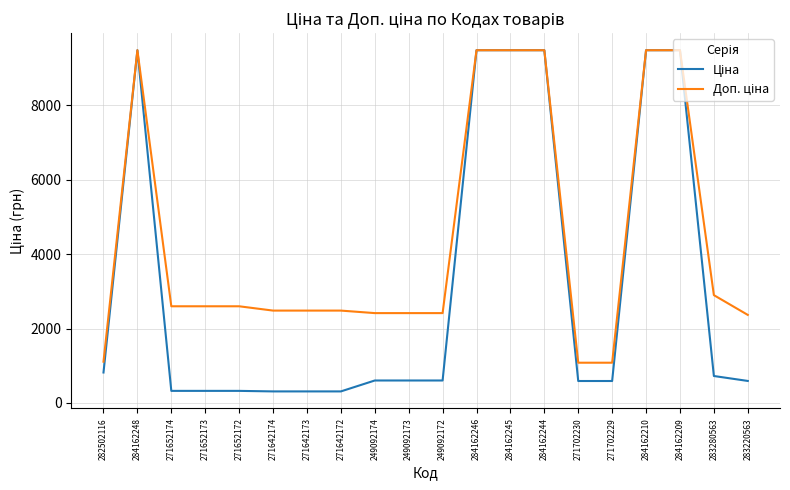

What is the difference between the highest and lowest values at 249092172?

1811.1